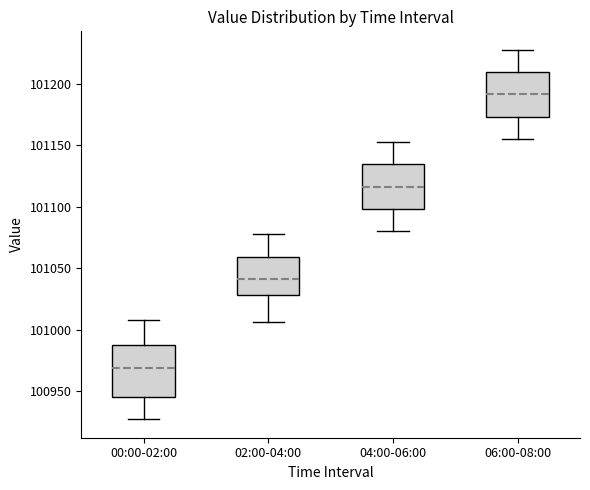

Which box is the tallest, from its lower edge to its upper edge?

00:00-02:00